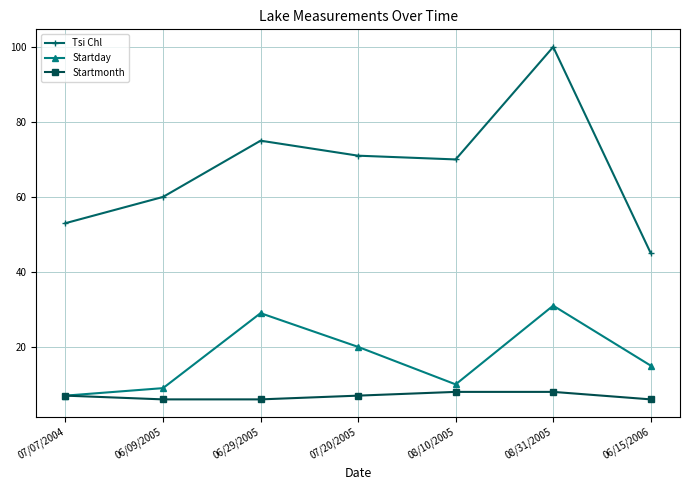

Reading left to right, extract all data points from this chart.

Tsi Chl: 07/07/2004=53	06/09/2005=60	06/29/2005=75	07/20/2005=71	08/10/2005=70	08/31/2005=100	06/15/2006=45
Startday: 07/07/2004=7	06/09/2005=9	06/29/2005=29	07/20/2005=20	08/10/2005=10	08/31/2005=31	06/15/2006=15
Startmonth: 07/07/2004=7	06/09/2005=6	06/29/2005=6	07/20/2005=7	08/10/2005=8	08/31/2005=8	06/15/2006=6